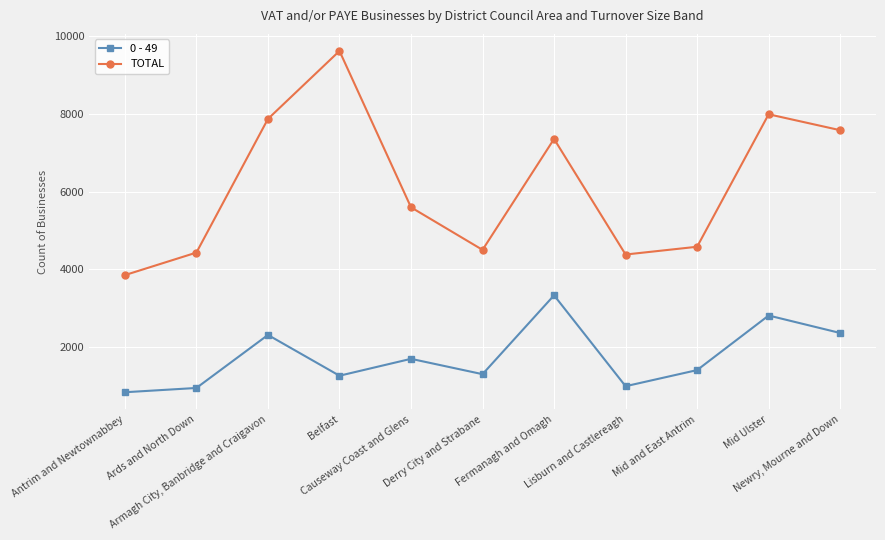

True or false: TOTAL has more than 2 interior local peaks.

True